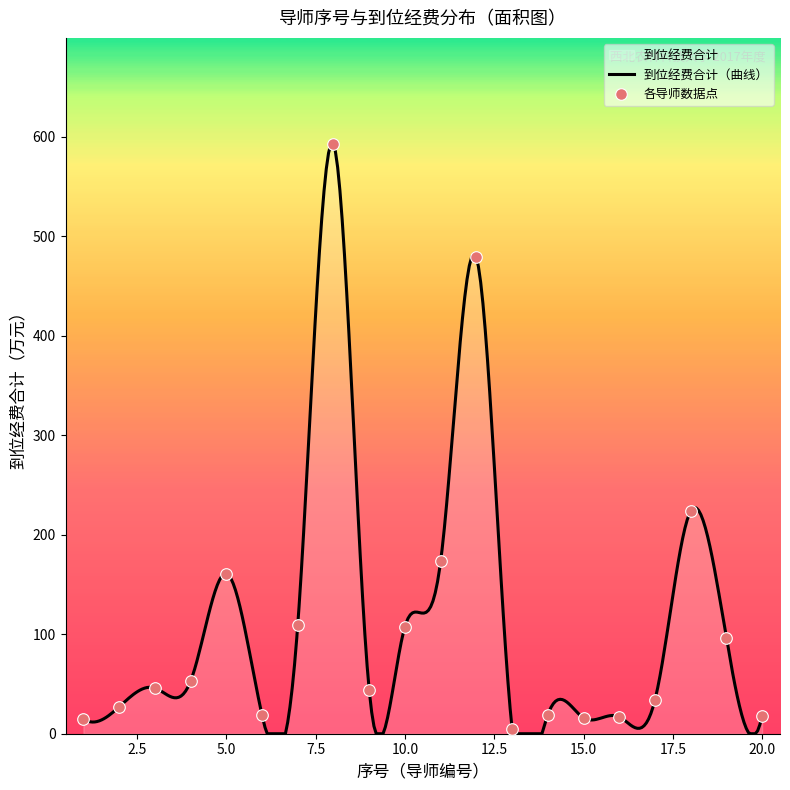

Approximately how many times larger is the value at 9 compared to 16?

2.6